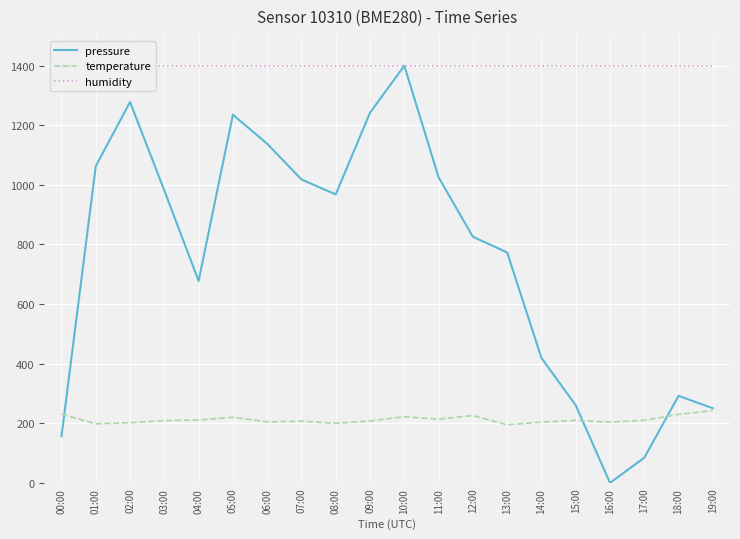

True or false: temperature and humidity intersect in this chart.

False